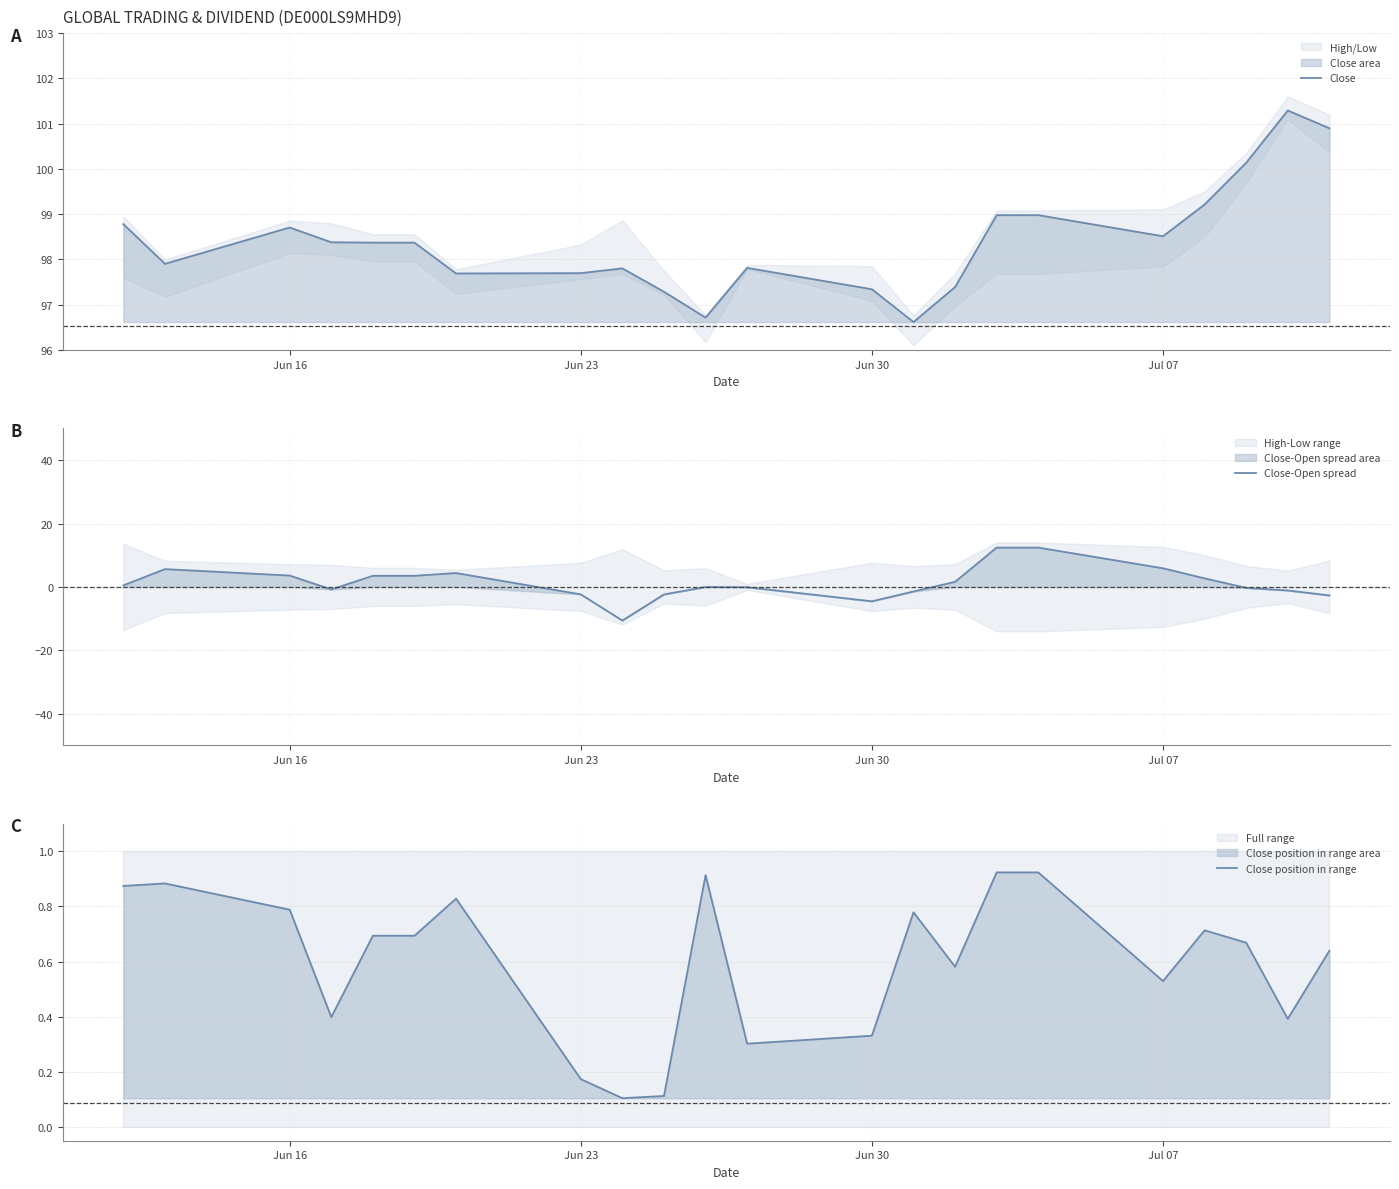

The Close series shows 98.5 at Jul 07. True or false?

True